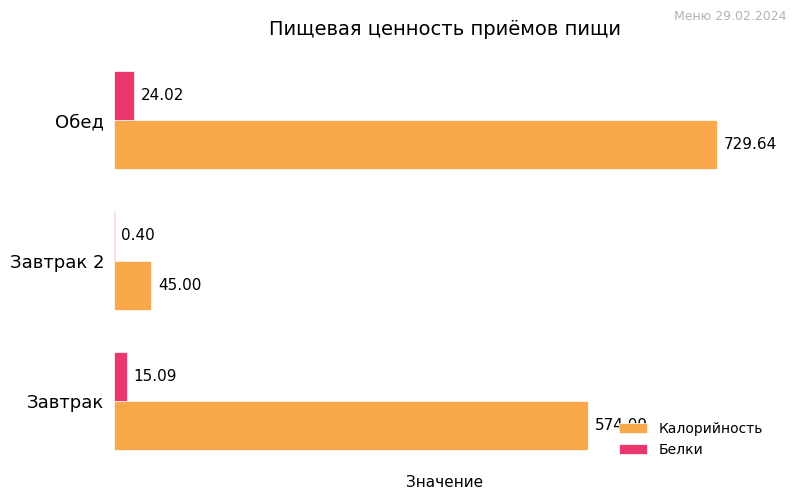

At which label does Калорийность reach its peak?

Обед